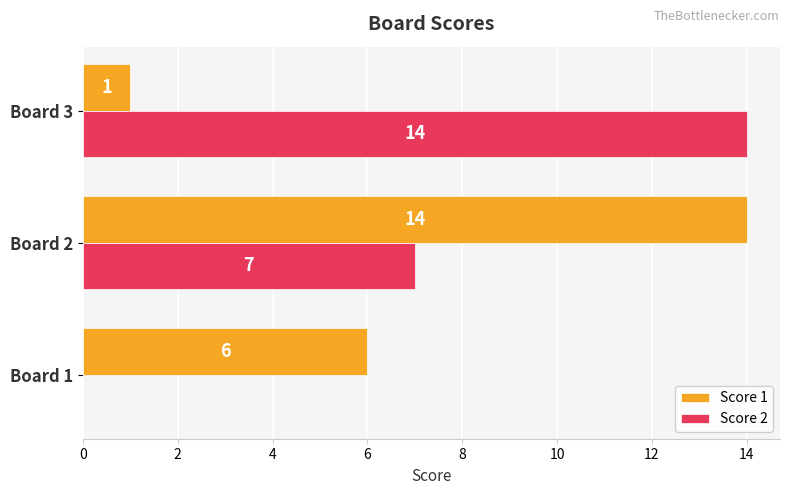

At which category is the sum across all series the highest?

Board 2